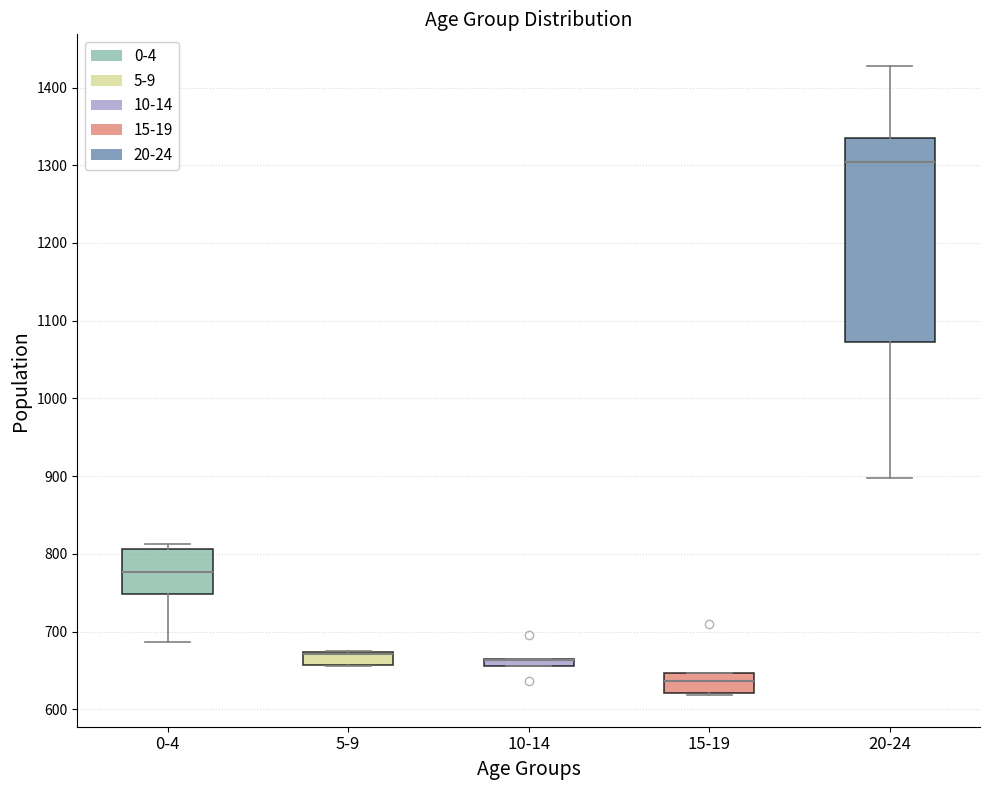

Which box is the tallest, from its lower edge to its upper edge?

20-24